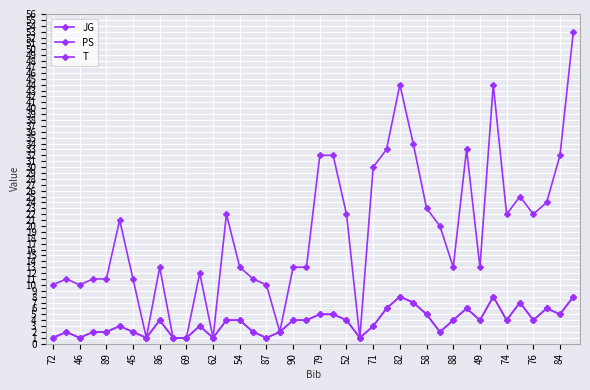

Is this an area chart (filled region under the line)?

No